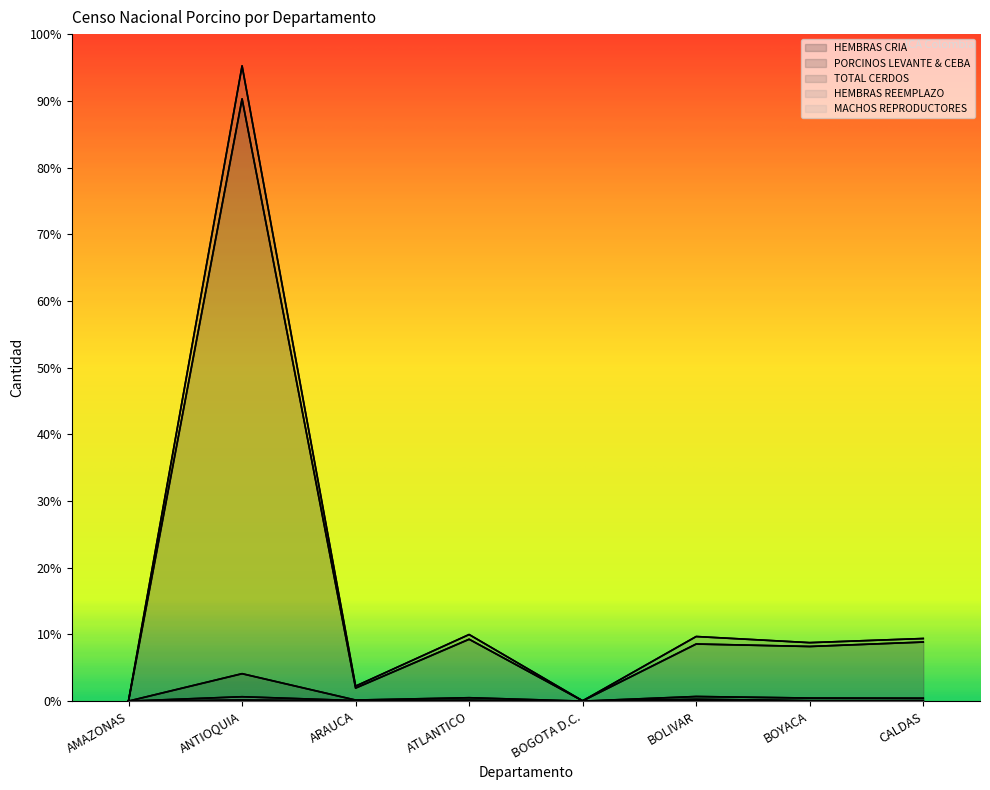

What is the value of the HEMBRAS REEMPLAZO point at the 2nd from the left?

17758